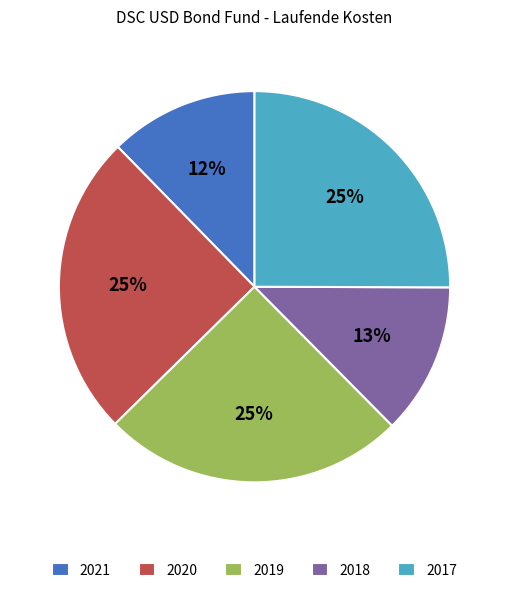

Combined, do 2018 and 2020 account for over 50%?

No